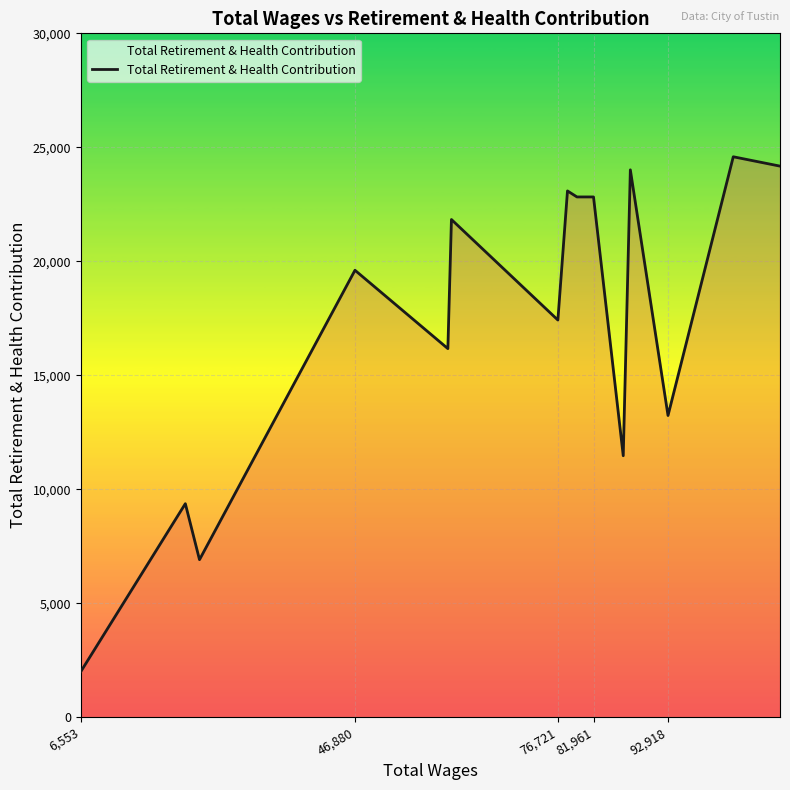

What is the difference between the maximum and minimum values?

22586